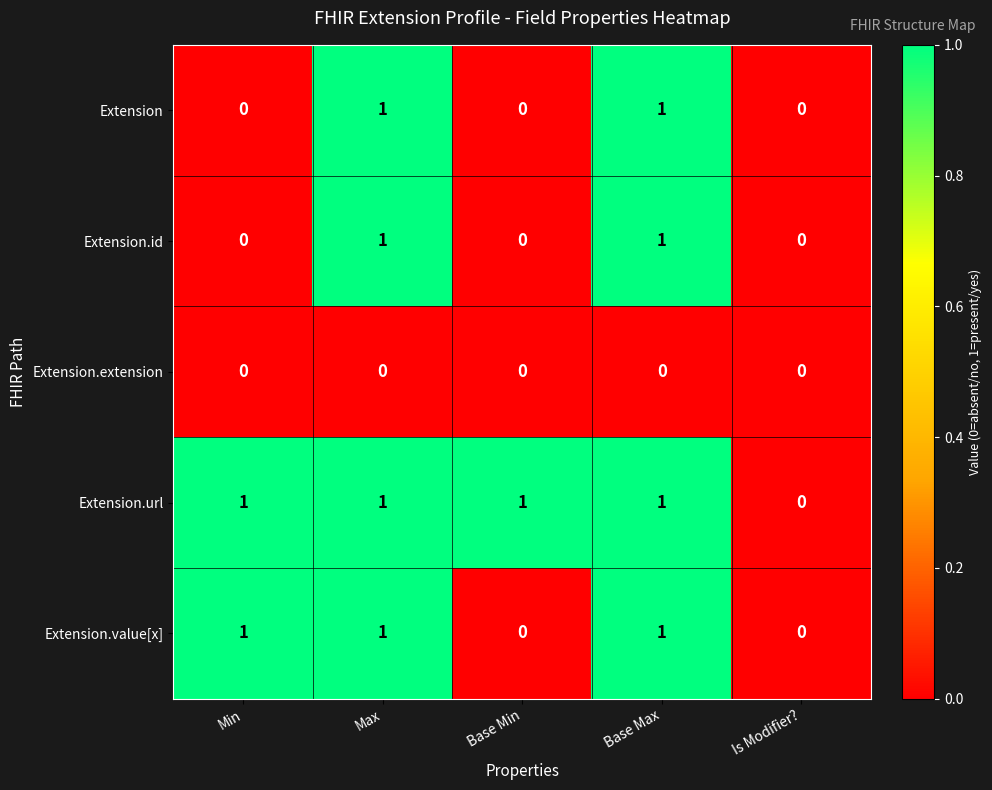

The value of Extension.url at Is Modifier? is 0. True or false?

True